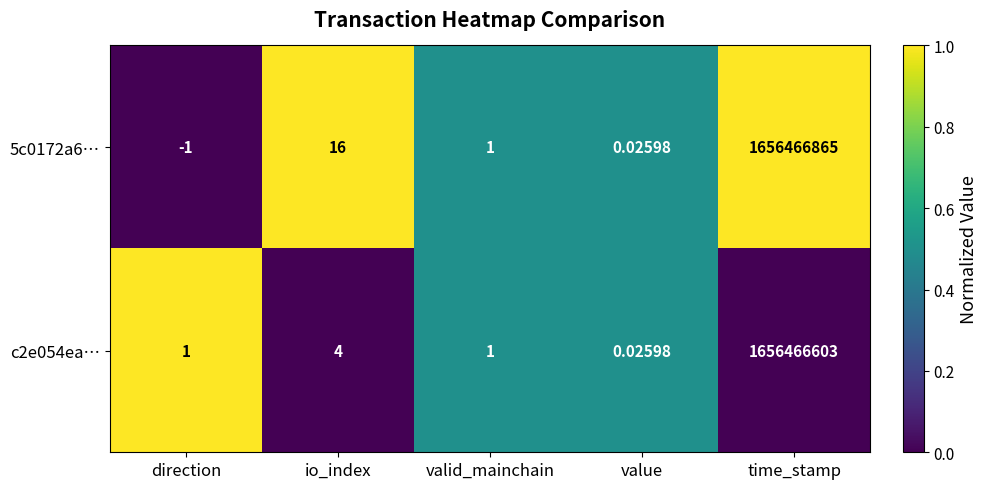

Count the number of categories in the chart.

5